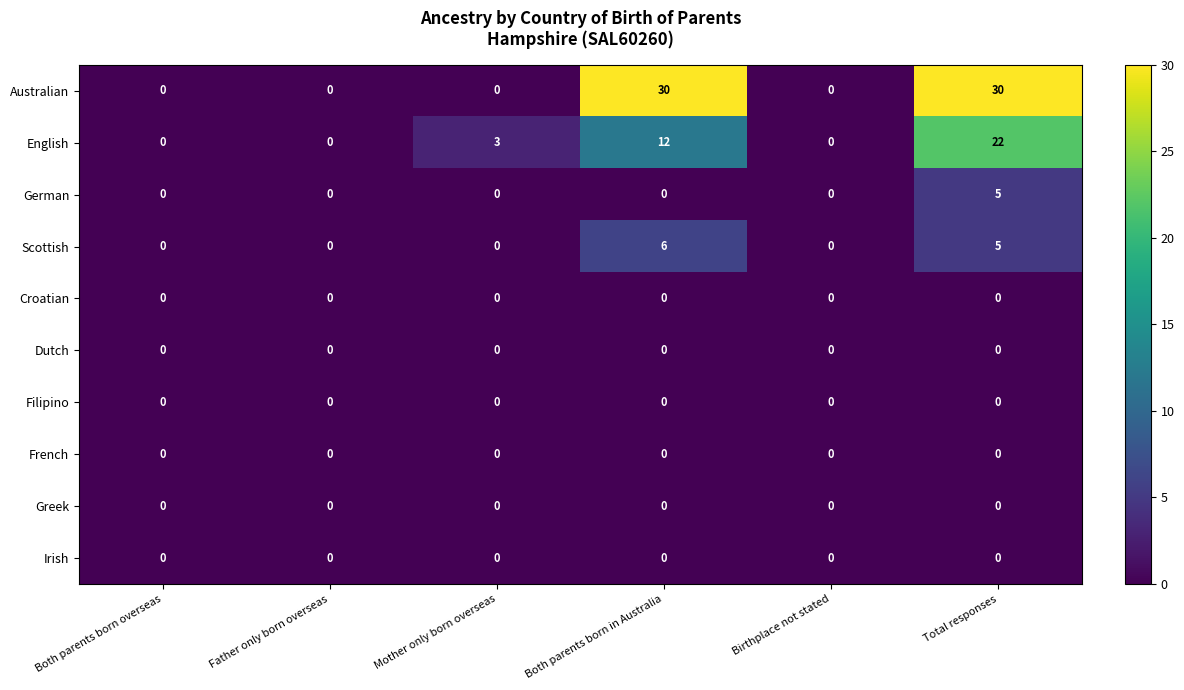

Which series has the largest range (max minus min)?

Australian